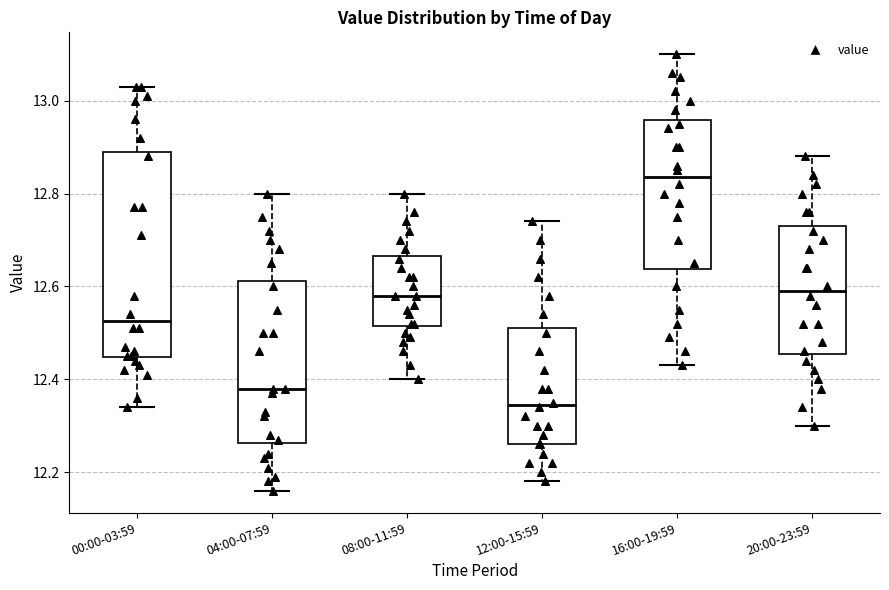

Reading left to right, transcribe this box plot: for each box, give where its median line is, the range the box spans, and where its two whiskers end, as read against the y-axis. The values are not printed on the chart, so give them approximately, as read against the axis.

00:00-03:59: median 12.52, box 12.44 to 12.90, whiskers 12.34 to 13.04
04:00-07:59: median 12.38, box 12.26 to 12.62, whiskers 12.16 to 12.80
08:00-11:59: median 12.58, box 12.52 to 12.66, whiskers 12.40 to 12.80
12:00-15:59: median 12.34, box 12.26 to 12.52, whiskers 12.18 to 12.74
16:00-19:59: median 12.84, box 12.64 to 12.96, whiskers 12.44 to 13.10
20:00-23:59: median 12.60, box 12.46 to 12.74, whiskers 12.30 to 12.88